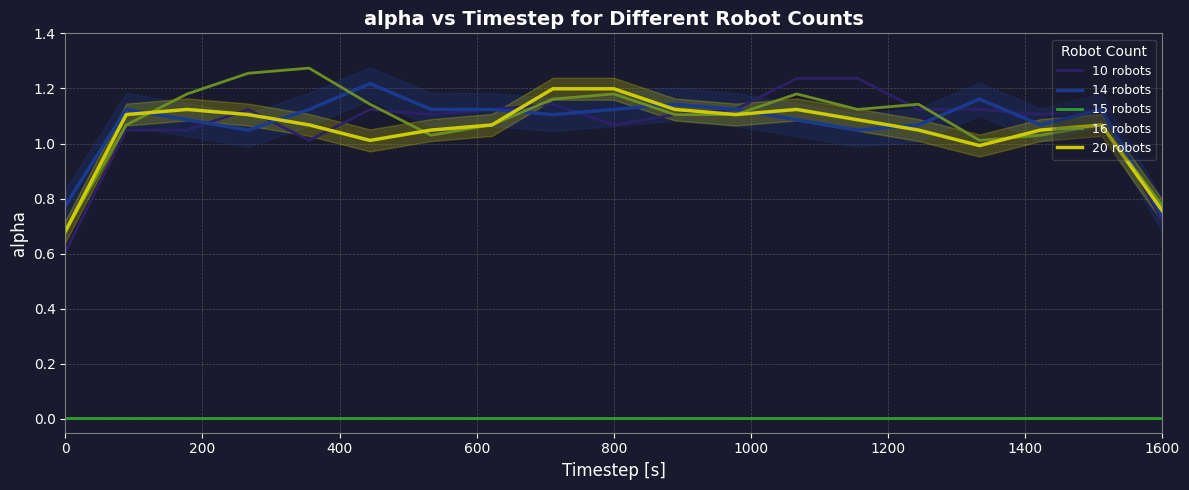

True or false: 14 robots and 15 robots cross at least once.

False